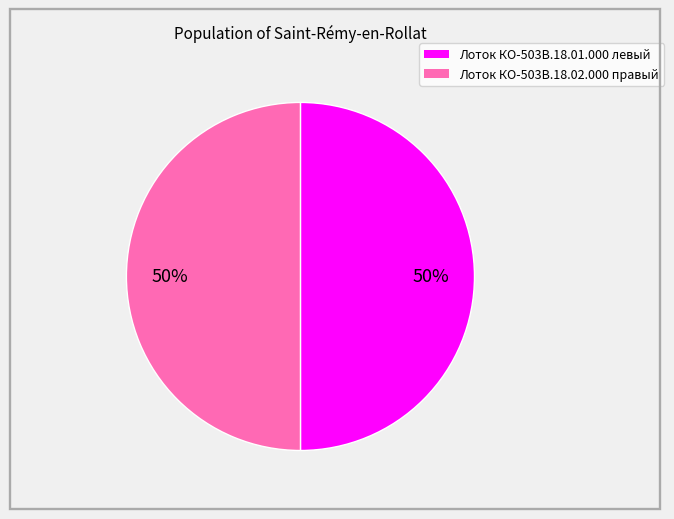

To the nearest percent, what percentage of the pie is Лоток КО-503В.18.01.000 левый?

50%